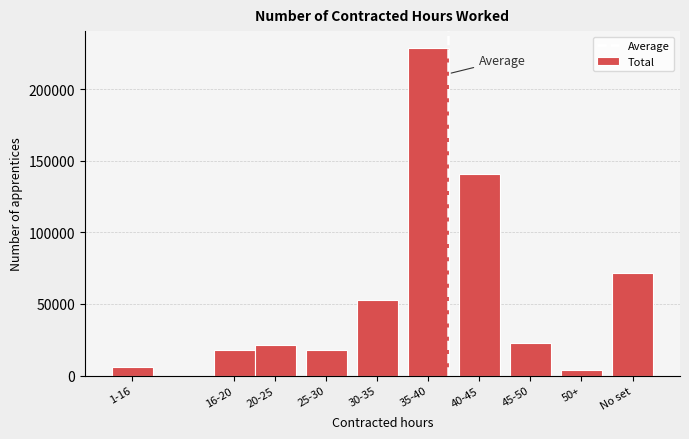

Between 20-25 and 35-40, which is larger?

35-40